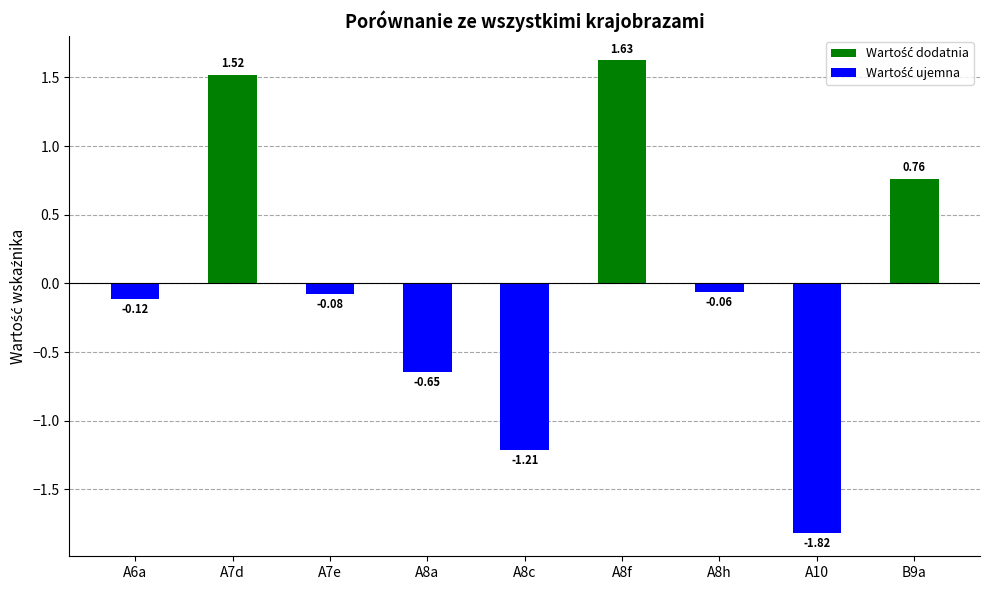

Where is the data nearest to the value 0?

A8h